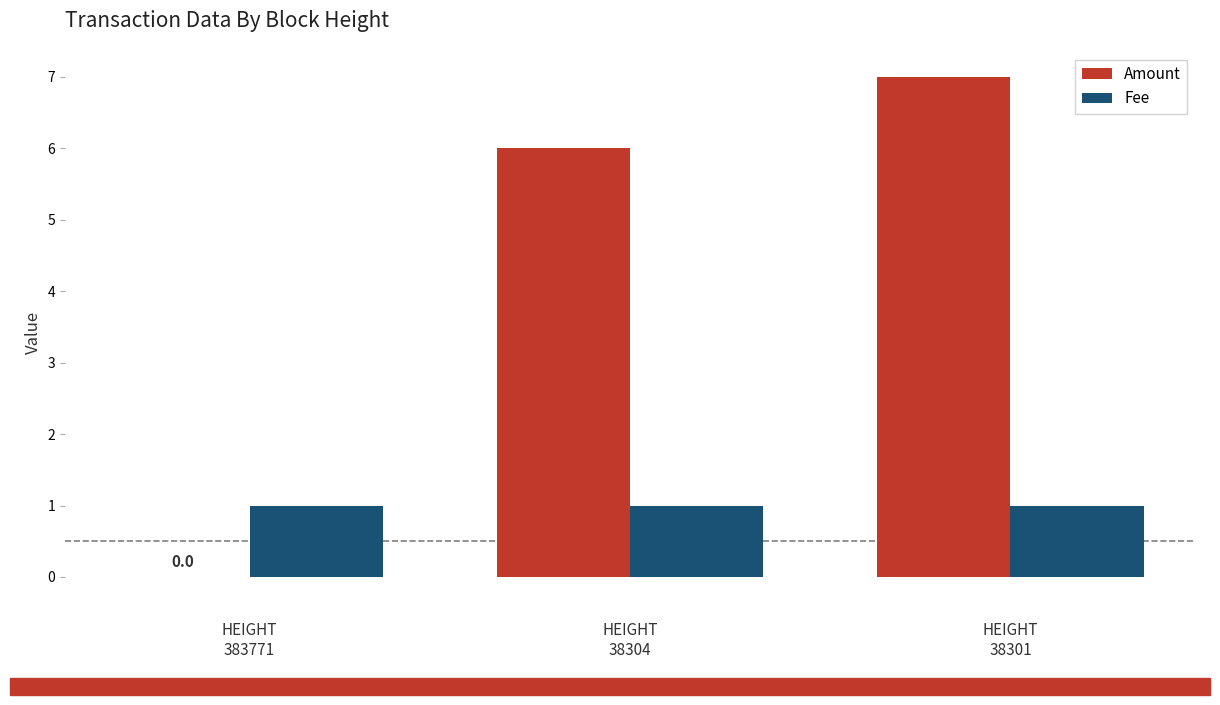

Which series has the largest total across all categories?

Amount